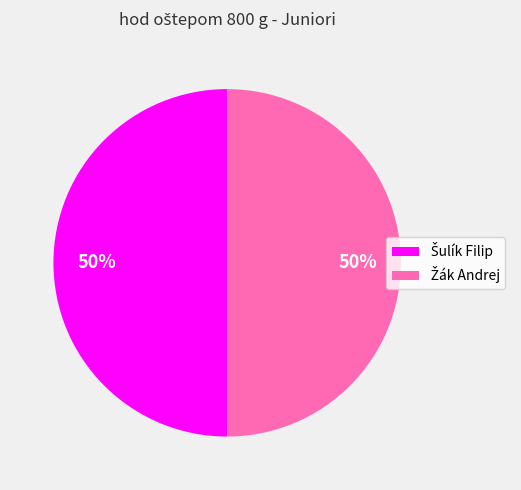

To the nearest percent, what is the average slice percentage?

50%